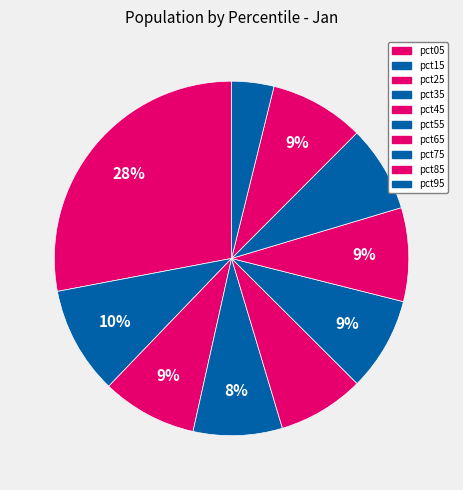

What percentage is NOT represented by pct55?

91.4%